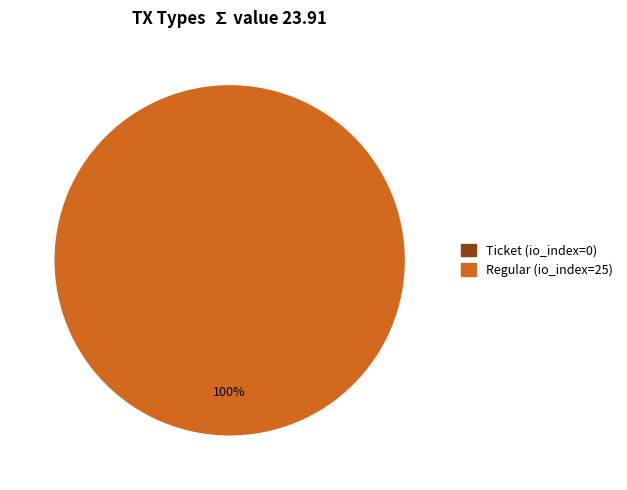

Do Ticket (io_index=0) and Regular (io_index=25) together represent more than half of the pie?

Yes